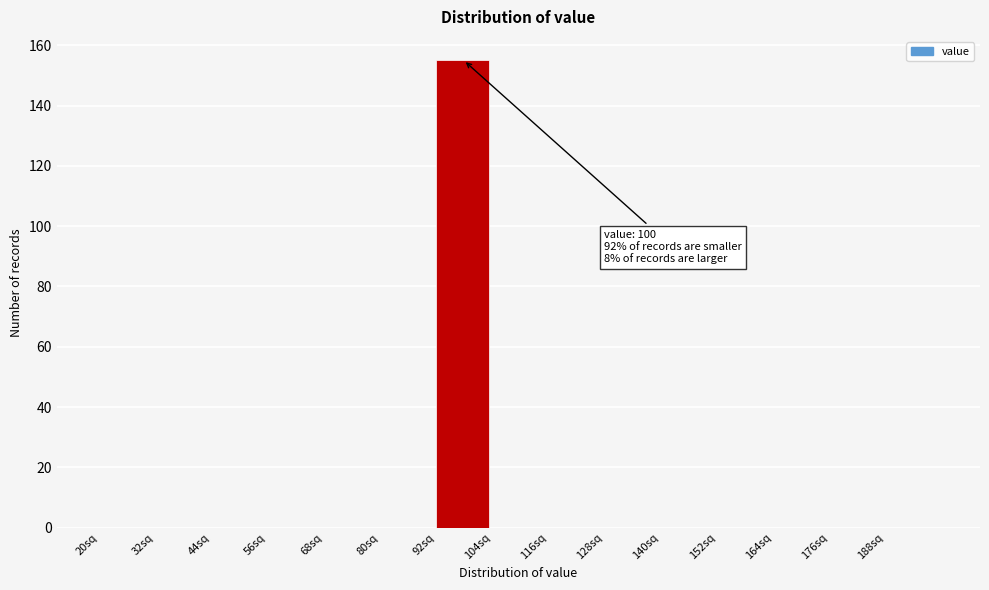

Which range on the x-axis has the tallest bar?

92 to 104